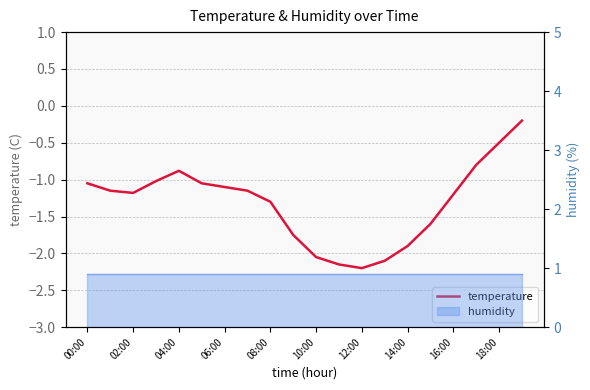

What is the difference between the maximum and second lowest values?

1.9